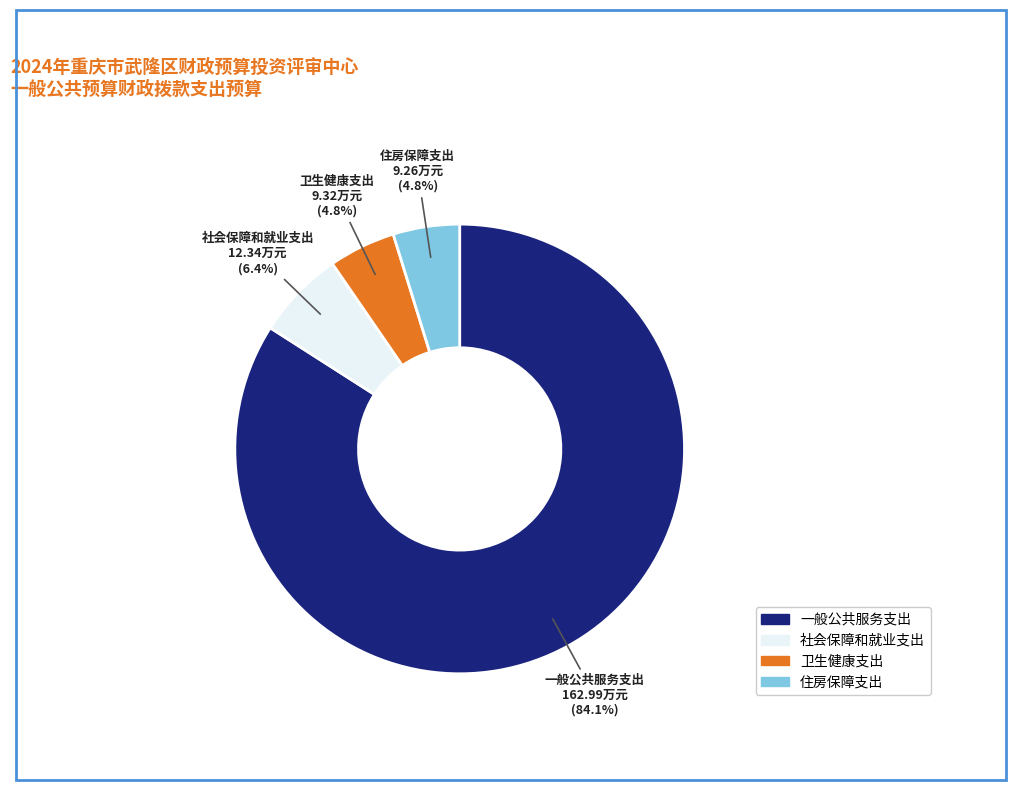

To the nearest percent, what is the combined percentage of 住房保障支出 and 卫生健康支出?

10%